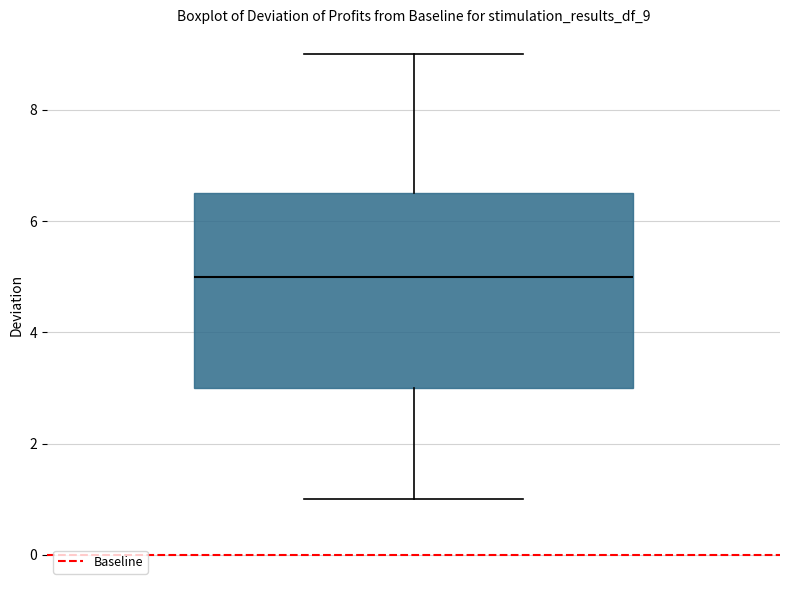

Read this box plot against the y-axis: the position of the median line, the range covered by the box, and the ends of both whiskers. The values are not printed on the chart, so give them approximately, as read against the axis.

median 5.0, box 3.0 to 6.6, whiskers 1.0 to 9.0